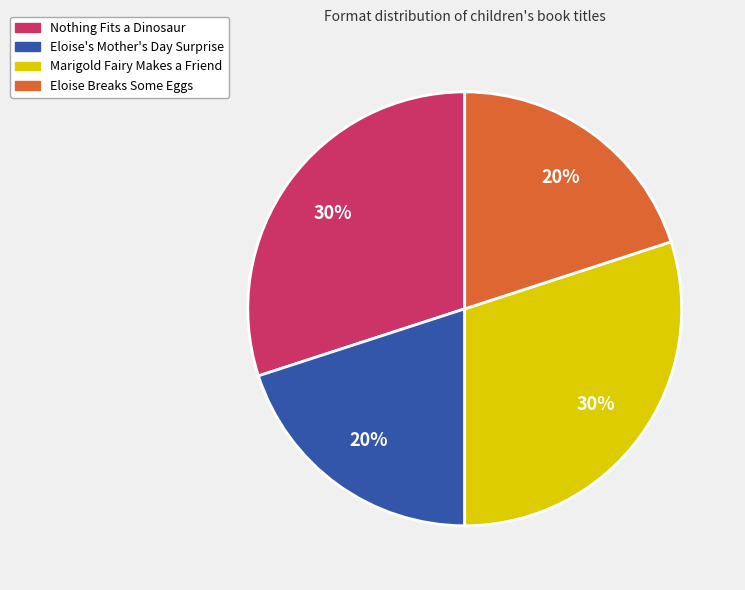

Count the number of slices in the pie.

4